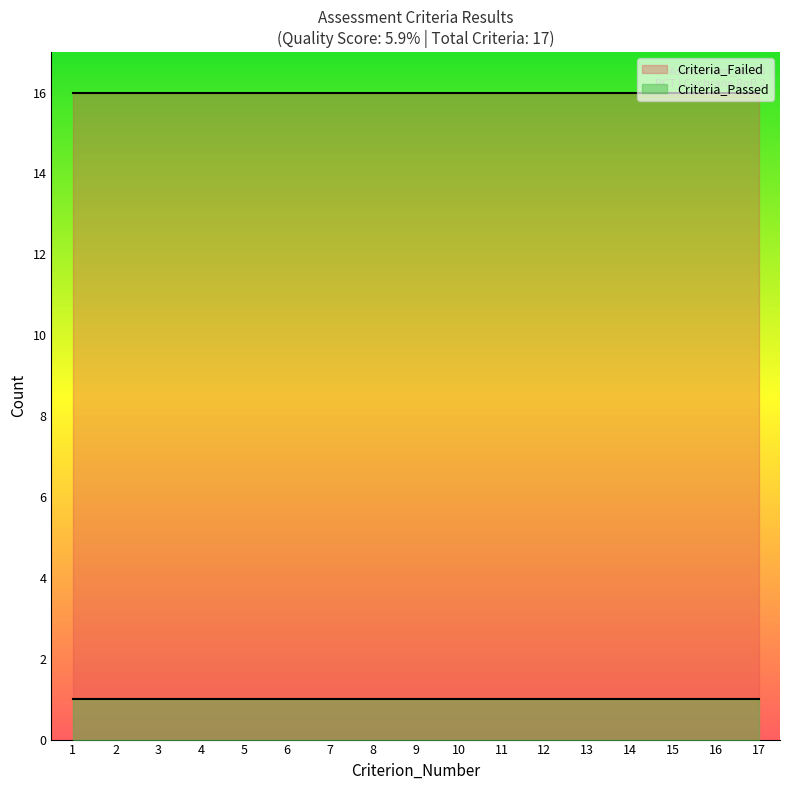

True or false: Criteria_Passed and Criteria_Failed cross at least once.

False